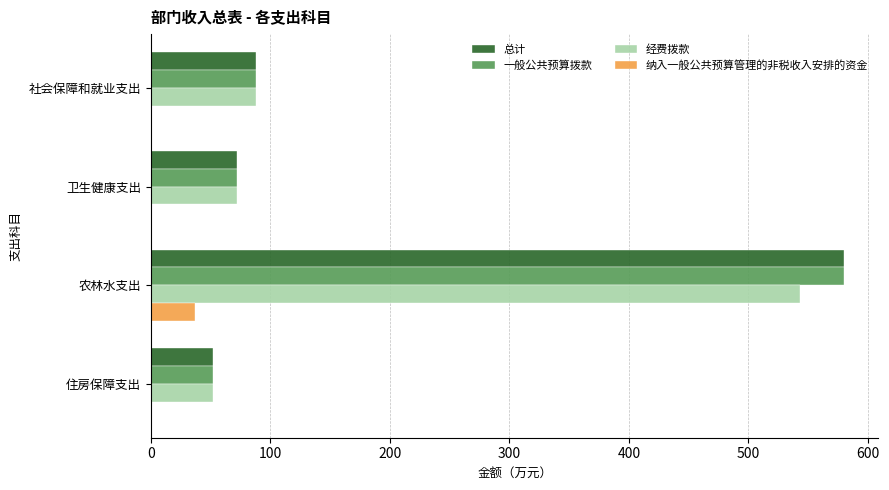

Is it true that 总计 equals 20.6 at 卫生健康支出?

False